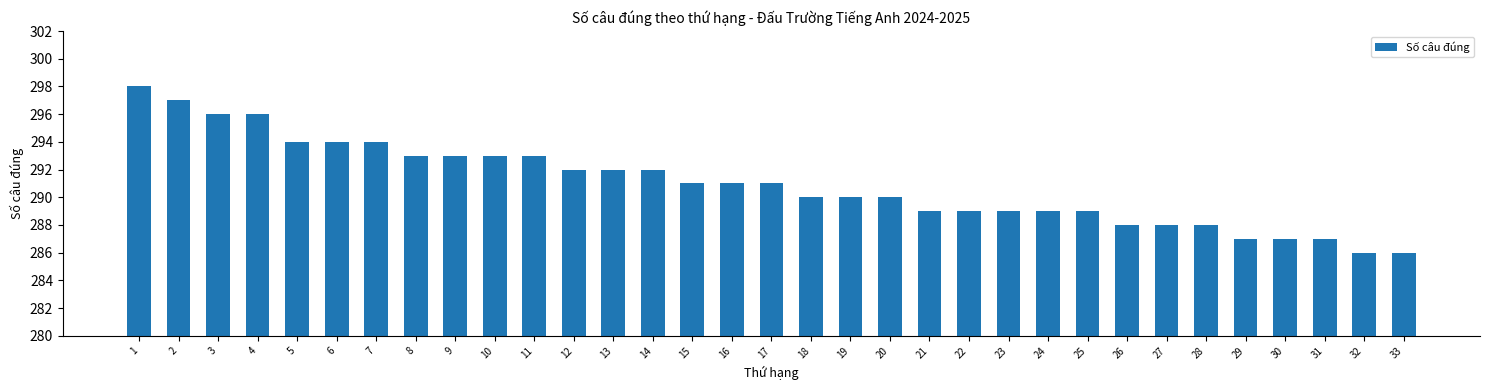

What is the value of the 19th bar from the left?

290